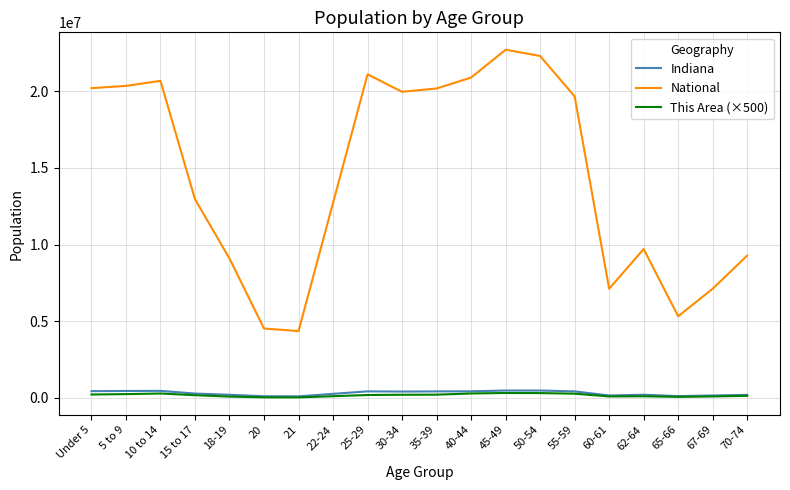

True or false: Indiana and National cross at least once.

False